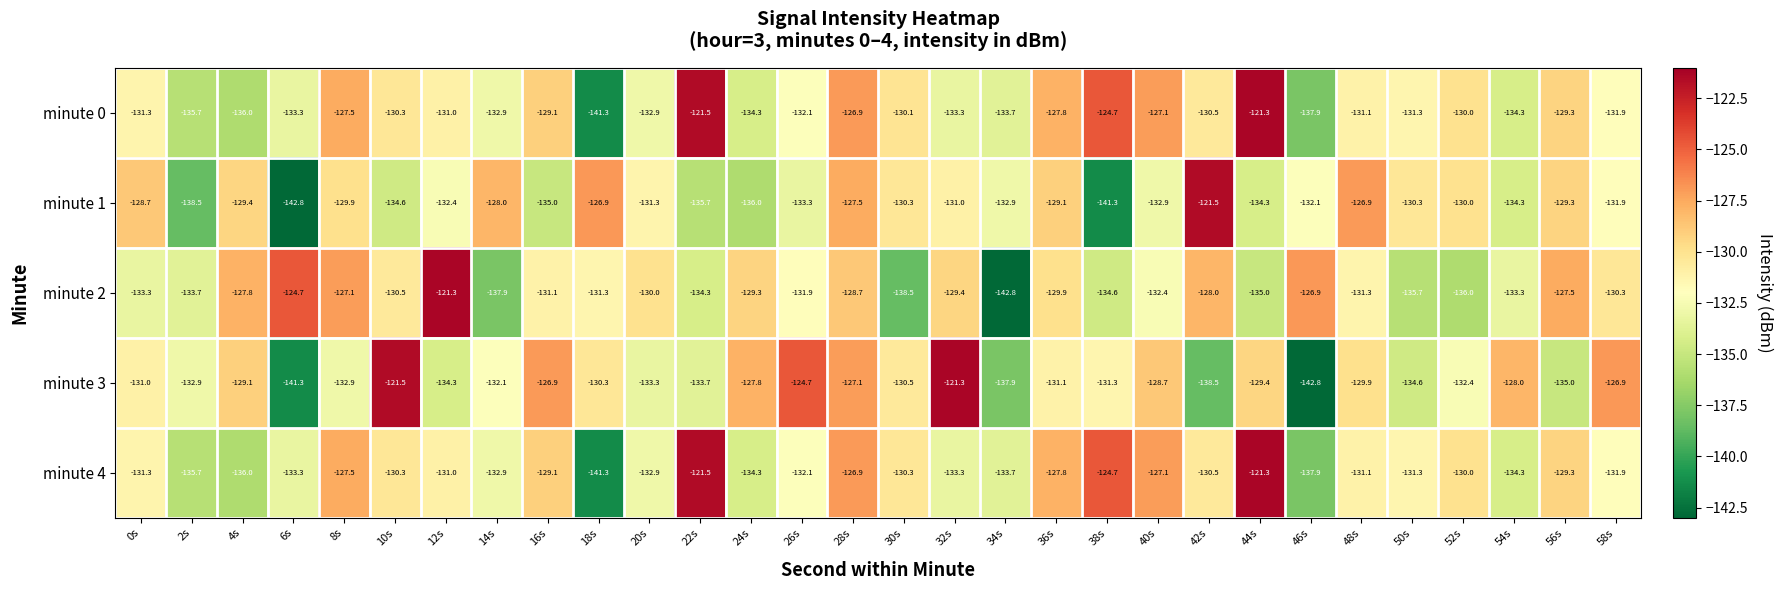

What is the total value across all series at 46s?

-677.6